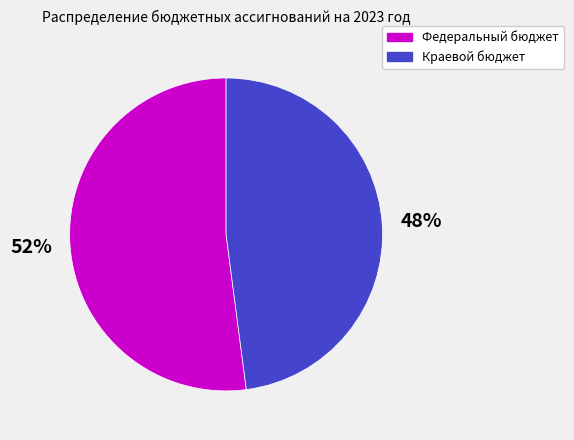

Rank the categories by value from highest to lowest.

Федеральный бюджет, Краевой бюджет